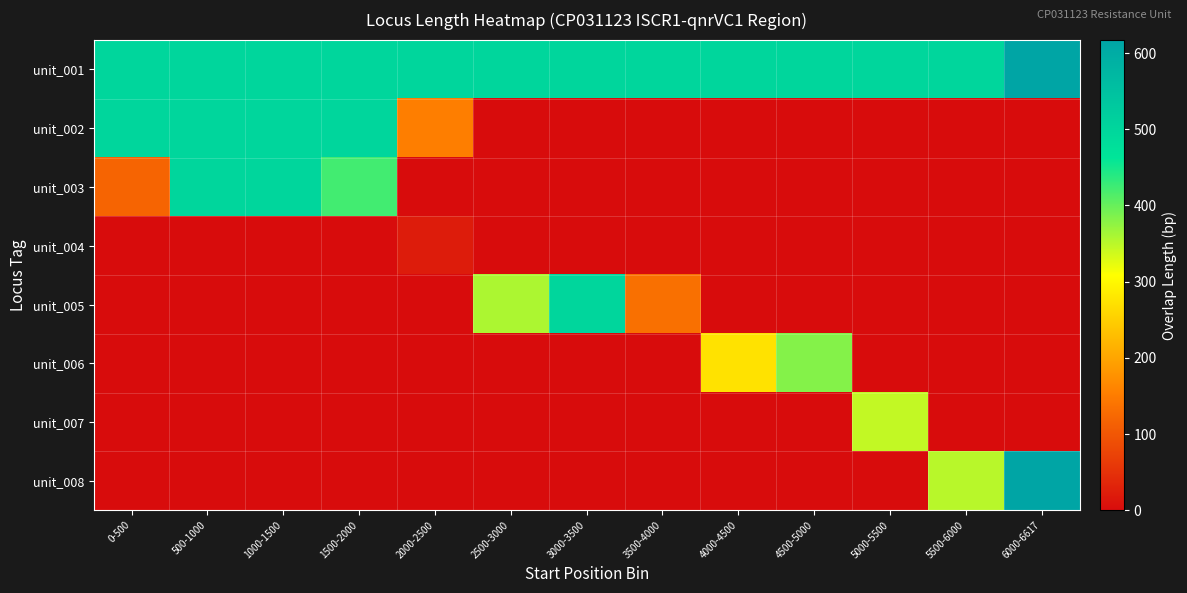

At which category does the chart reach its minimum across all series?

2500-3000